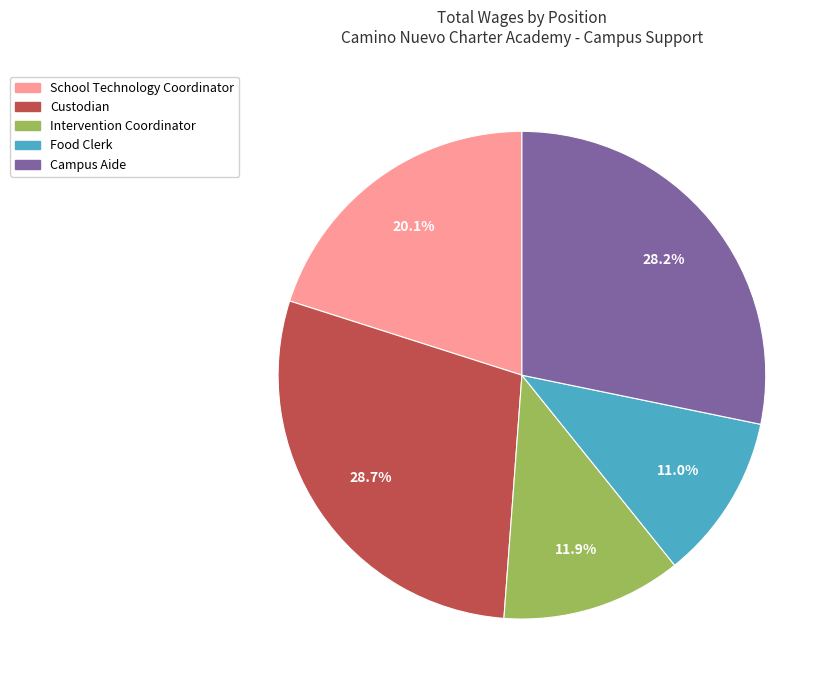

Do Food Clerk and School Technology Coordinator together represent more than half of the pie?

No